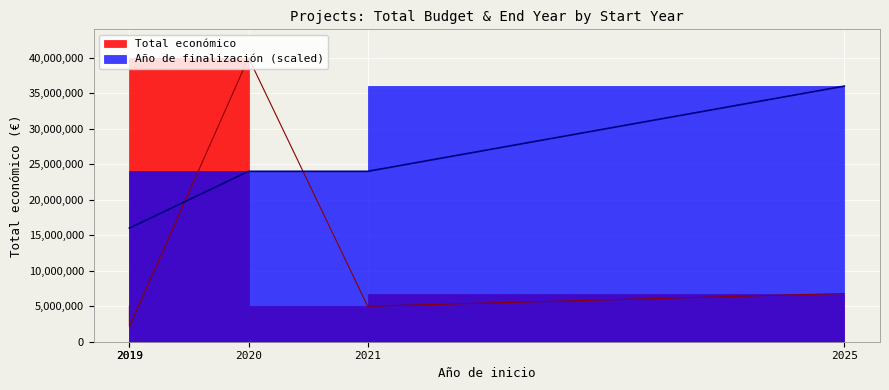

Read the Total económico value at 2025.

6790375